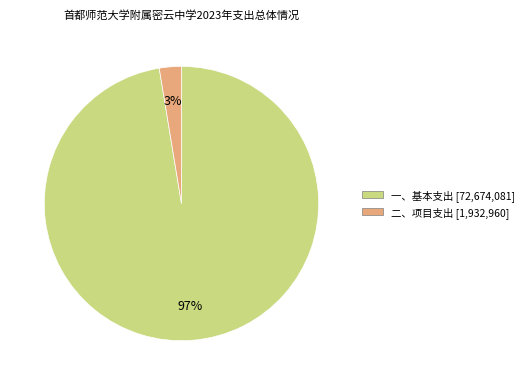

How many segments does this pie chart have?

2